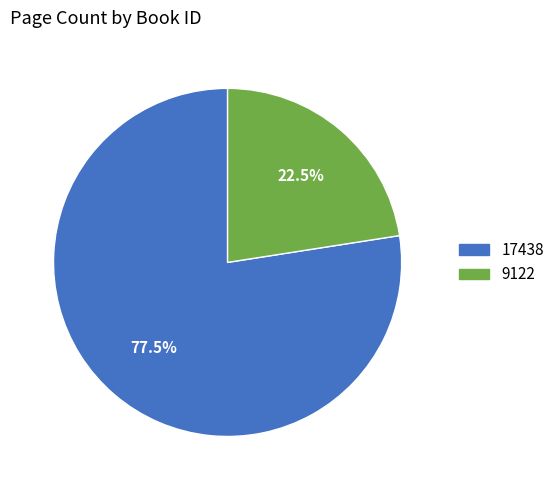

Rank the categories by value from lowest to highest.

9122, 17438